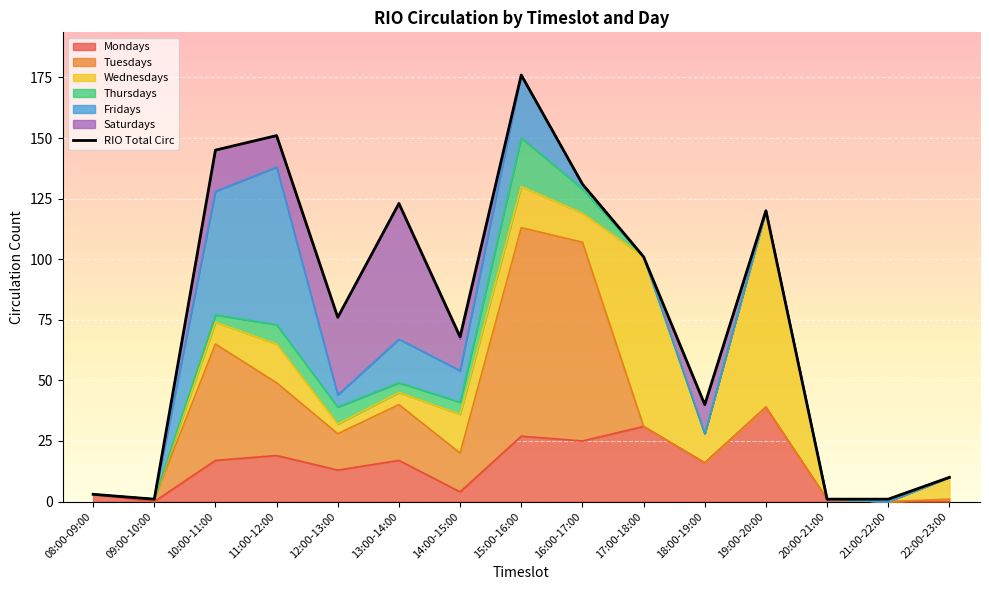

What is the maximum value shown in the chart?

176